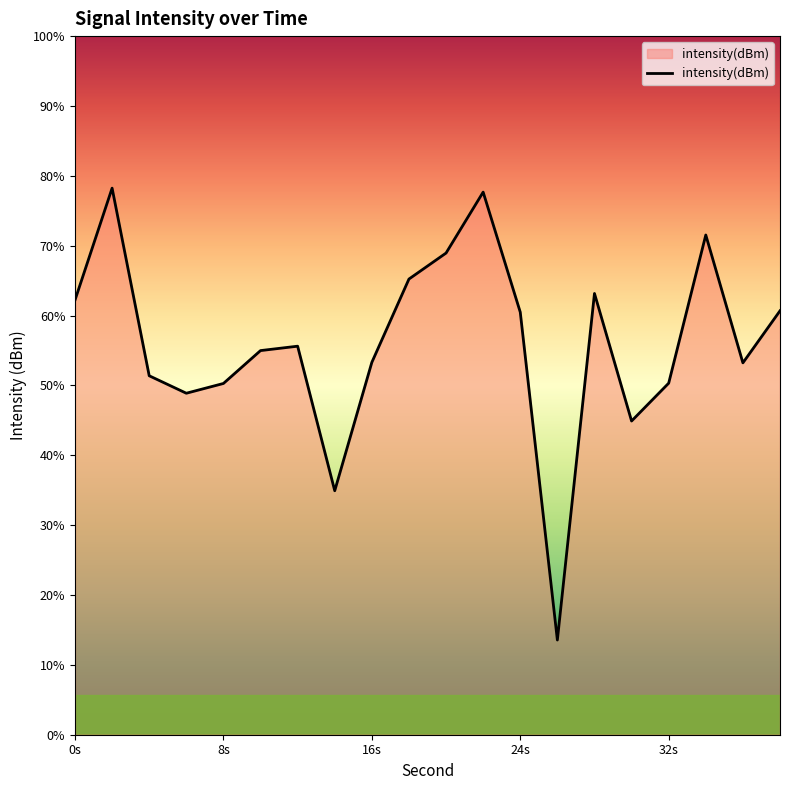

Count the number of data series in this chart.

1